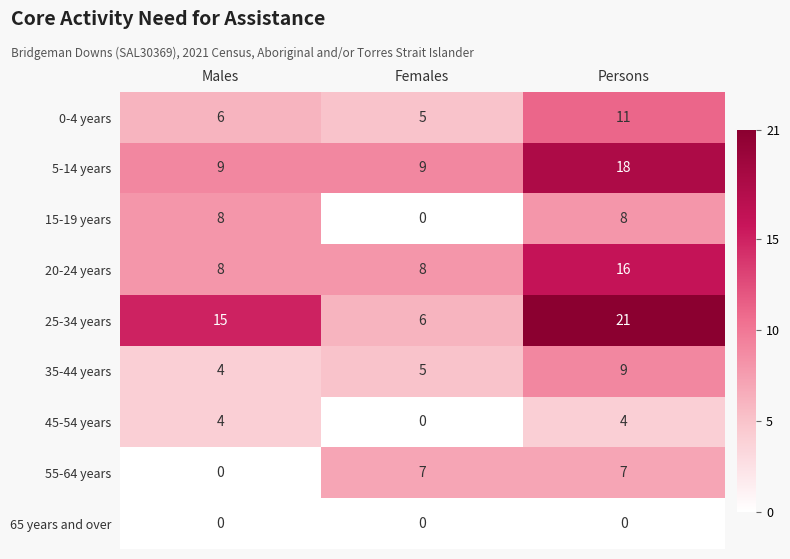

Reading left to right, transcribe all the data shown in this chart.

0-4 years: 6	5	11
5-14 years: 9	9	18
15-19 years: 8	0	8
20-24 years: 8	8	16
25-34 years: 15	6	21
35-44 years: 4	5	9
45-54 years: 4	0	4
55-64 years: 0	7	7
65 years and over: 0	0	0